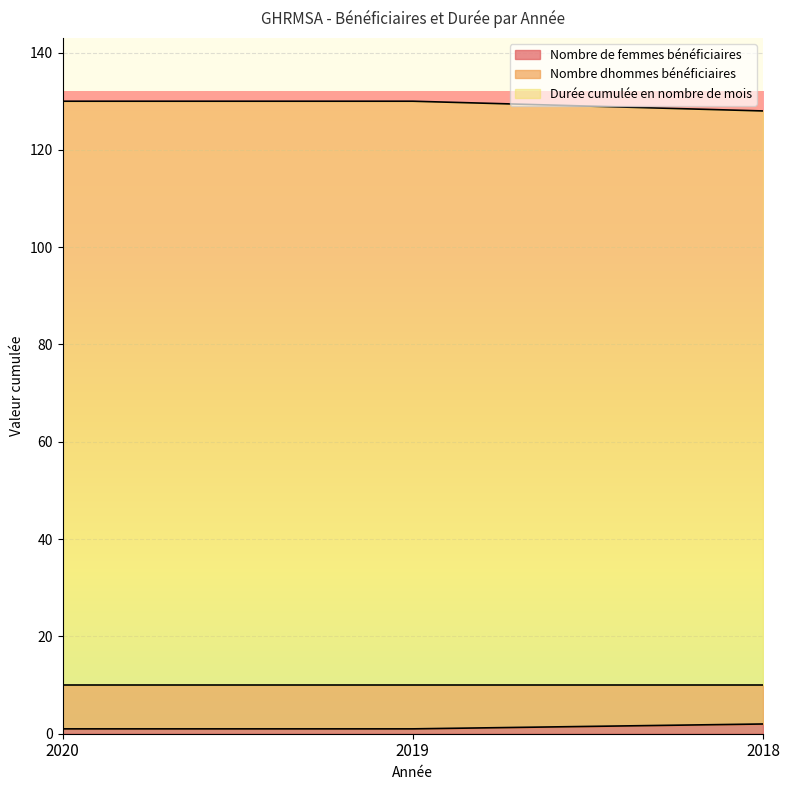

Which label corresponds to the largest value in the chart?

2020